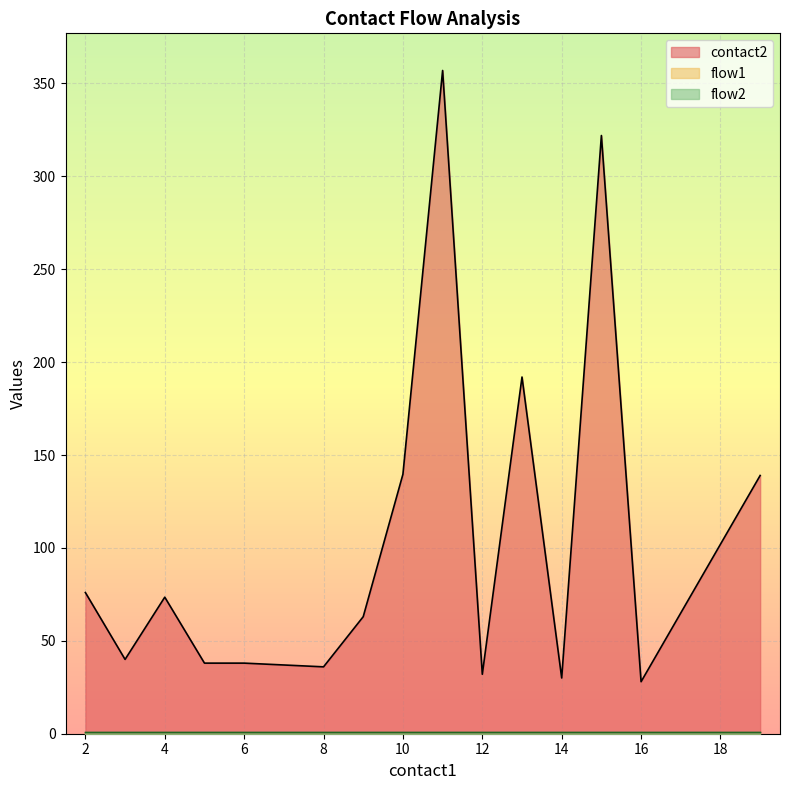

Where is the first local minimum for contact2?

3